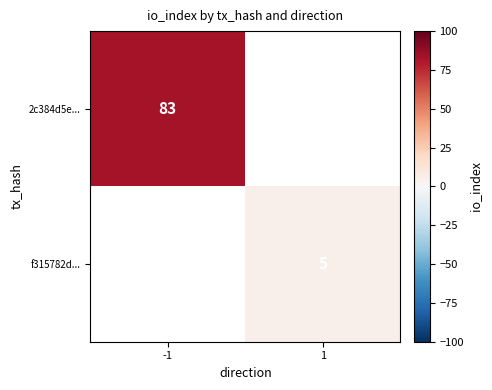

Count the number of data series in this chart.

2